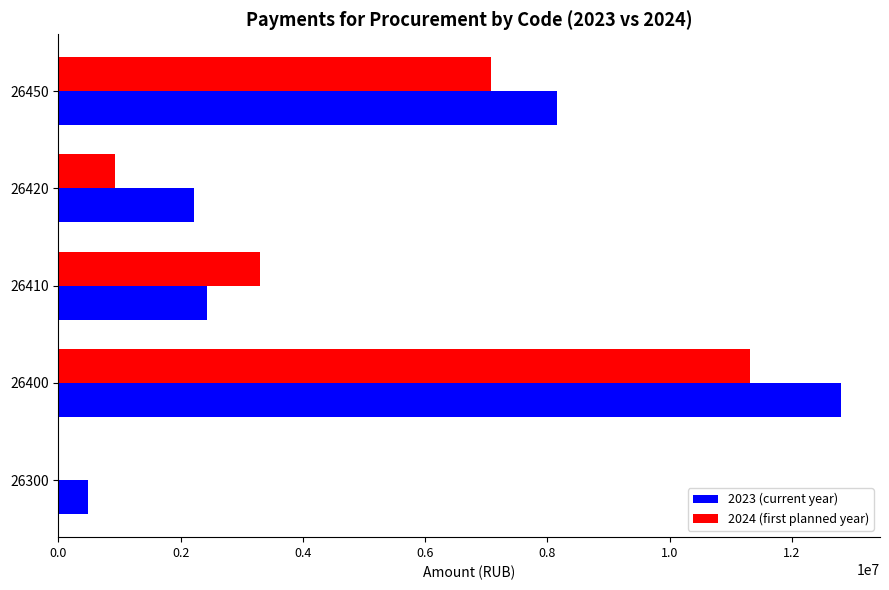

Where is 2023 (current year) nearest to the value 6643928?

26450